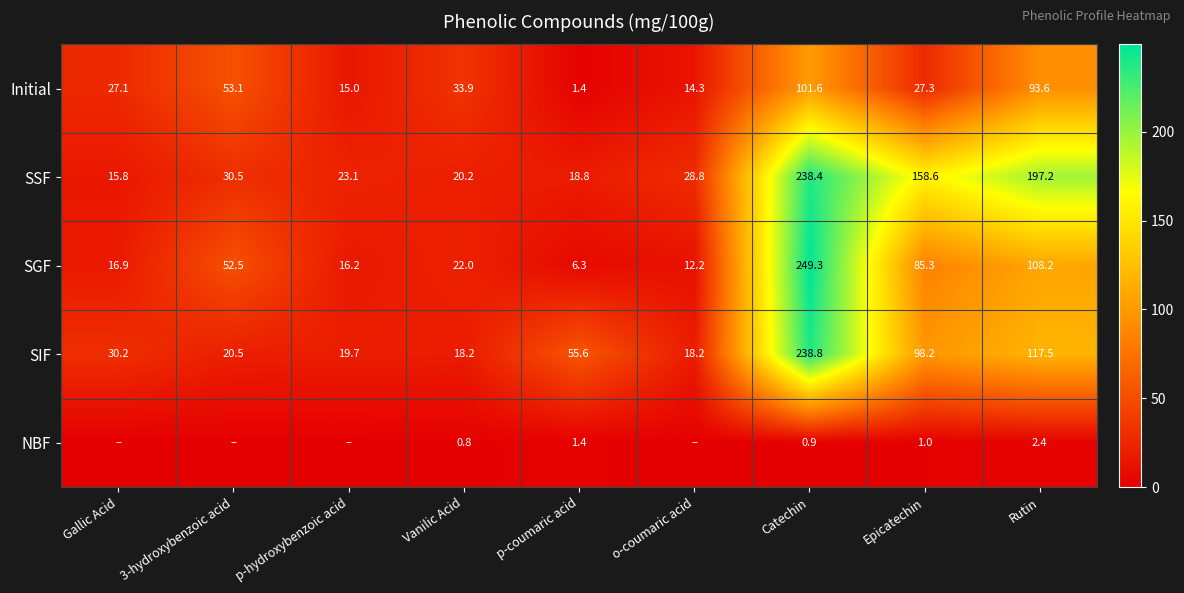

True or false: Initial has a value of 3.4 at o-coumaric acid.

False